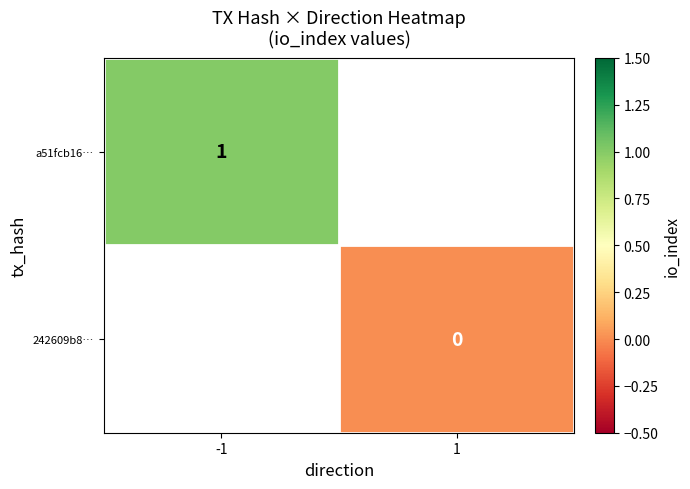

At which label is a51fcb16… closest to 1?

-1